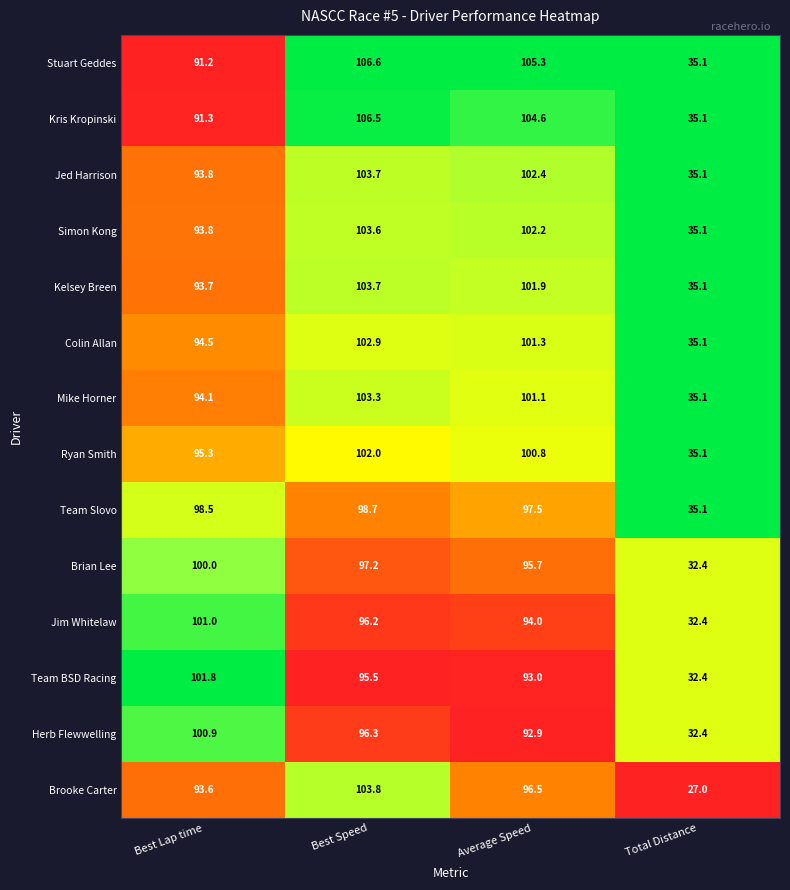

What is the difference between the second highest and second lowest values in the Brian Lee series?

1.5